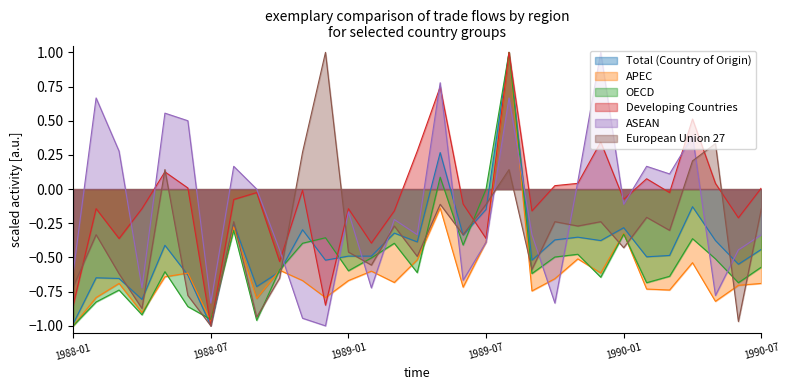

Reading left to right, transcribe all the data shown in this chart.

Total (Country of Origin): -1.0	-0.6	-0.7	-0.8	-0.4	-0.6	-1.0	-0.3	-0.7	-0.6	-0.3	-0.5	-0.5	-0.5	-0.3	-0.4	0.3	-0.3	-0.1	1.0	-0.5	-0.4	-0.4	-0.4	-0.3	-0.5	-0.5	-0.1	-0.4	-0.5	-0.4
APEC: -1.0	-0.8	-0.7	-0.9	-0.6	-0.6	-1.0	-0.3	-0.8	-0.6	-0.7	-0.8	-0.7	-0.6	-0.7	-0.5	-0.1	-0.7	-0.4	1.0	-0.7	-0.7	-0.5	-0.6	-0.3	-0.7	-0.7	-0.5	-0.8	-0.7	-0.7
OECD: -1.0	-0.8	-0.7	-0.9	-0.6	-0.9	-1.0	-0.3	-1.0	-0.6	-0.4	-0.4	-0.6	-0.5	-0.4	-0.6	0.1	-0.4	0.0	1.0	-0.6	-0.5	-0.5	-0.6	-0.3	-0.7	-0.6	-0.4	-0.5	-0.7	-0.6
Developing Countries: -0.8	-0.1	-0.4	-0.1	0.1	0.0	-1.0	-0.1	-0.0	-0.5	-0.0	-0.8	-0.1	-0.4	-0.2	0.3	0.7	-0.1	-0.4	1.0	-0.2	0.0	0.0	0.3	-0.1	0.1	-0.0	0.5	0.0	-0.2	0.0
ASEAN: -0.6	0.7	0.3	-0.7	0.6	0.5	-0.8	0.2	0.0	-0.4	-0.9	-1.0	-0.2	-0.7	-0.2	-0.3	0.8	-0.7	-0.4	0.7	-0.3	-0.8	0.1	1.0	-0.1	0.2	0.1	0.4	-0.8	-0.4	-0.3
European Union 27: -0.7	-0.3	-0.6	-0.9	0.1	-0.8	-1.0	-0.2	-0.9	-0.7	0.3	1.0	-0.5	-0.6	-0.3	-0.5	-0.1	-0.3	-0.1	0.1	-0.6	-0.2	-0.3	-0.2	-0.4	-0.2	-0.3	0.2	0.3	-1.0	-0.1